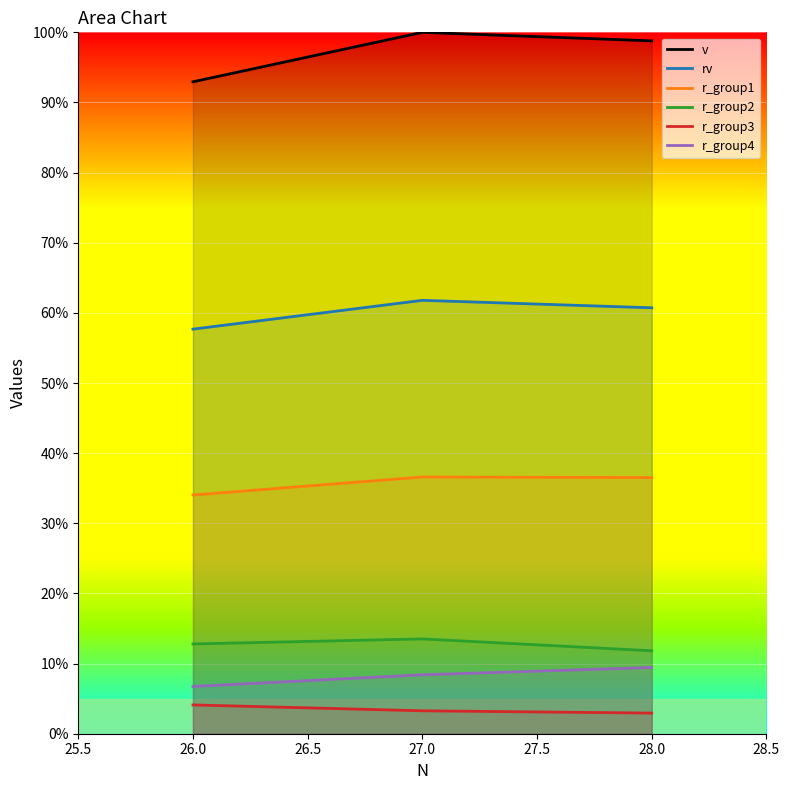

Between 26.0 and 28.0, which series saw the biggest shift?

v